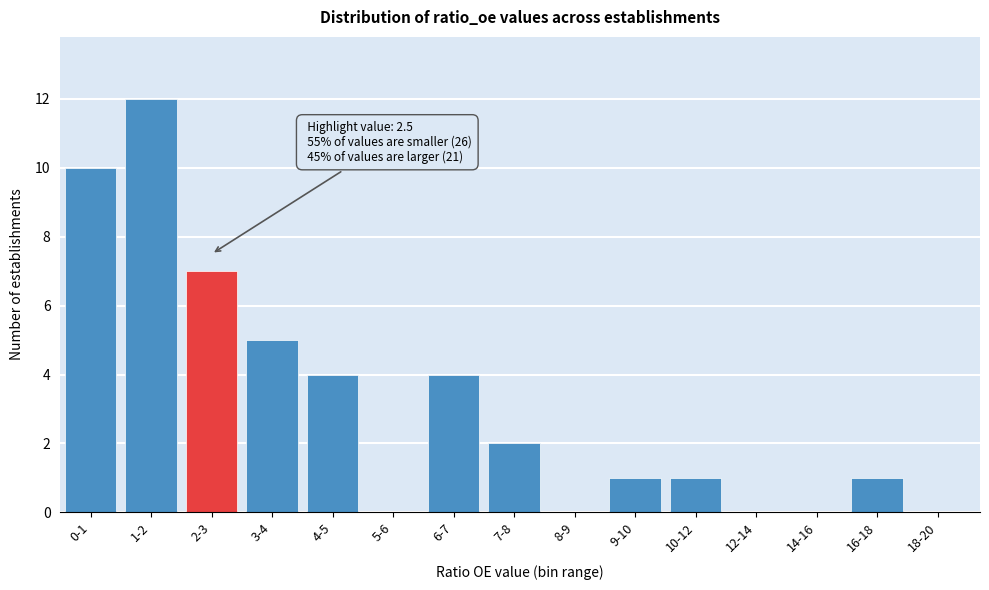

Reading left to right, transcribe all the data shown in this chart.

0-1=10	1-2=12	2-3=7	3-4=5	4-5=4	5-6=0	6-7=4	7-8=2	8-9=0	9-10=1	10-12=1	12-14=0	14-16=0	16-18=1	18-20=0